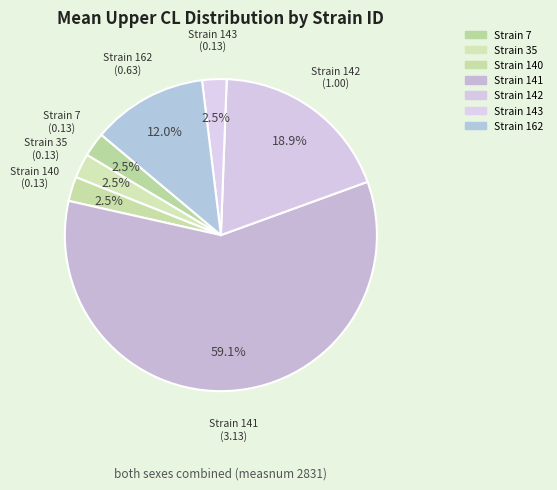

Count the number of slices in the pie.

7